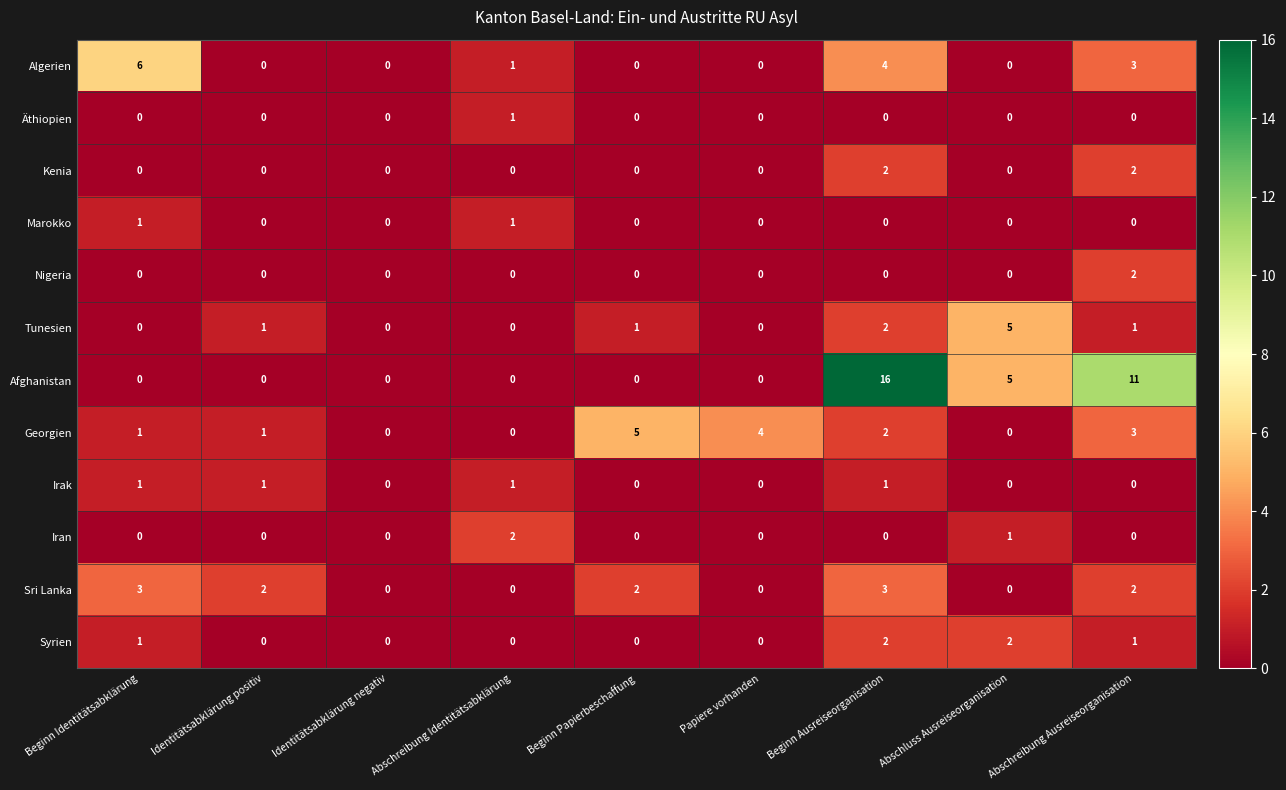

Where is Tunesien nearest to the value 2?

Beginn Ausreiseorganisation